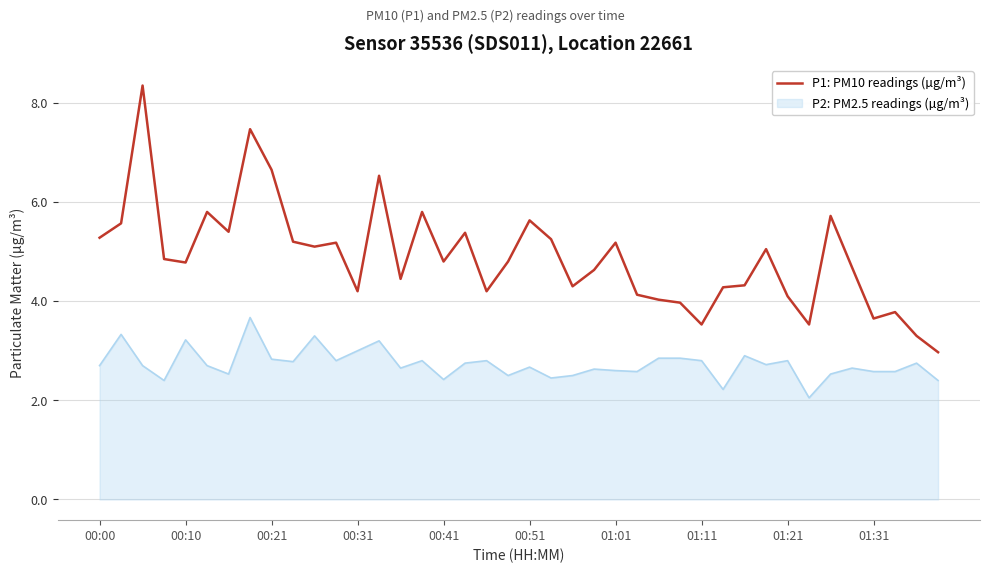

Rank the series by their maximum value, from lowest to highest.

P2: PM2.5 readings (µg/m³), P1: PM10 readings (µg/m³)